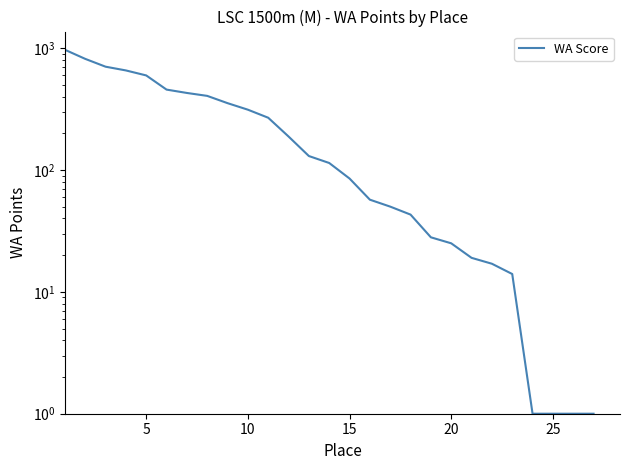

Reading right to left, list all the values displayed in this chart.

1	1	1	1	14	17	19	25	28	43	50	57	85	114	130	188	268	312	353	405	428	456	596	655	703	815	968